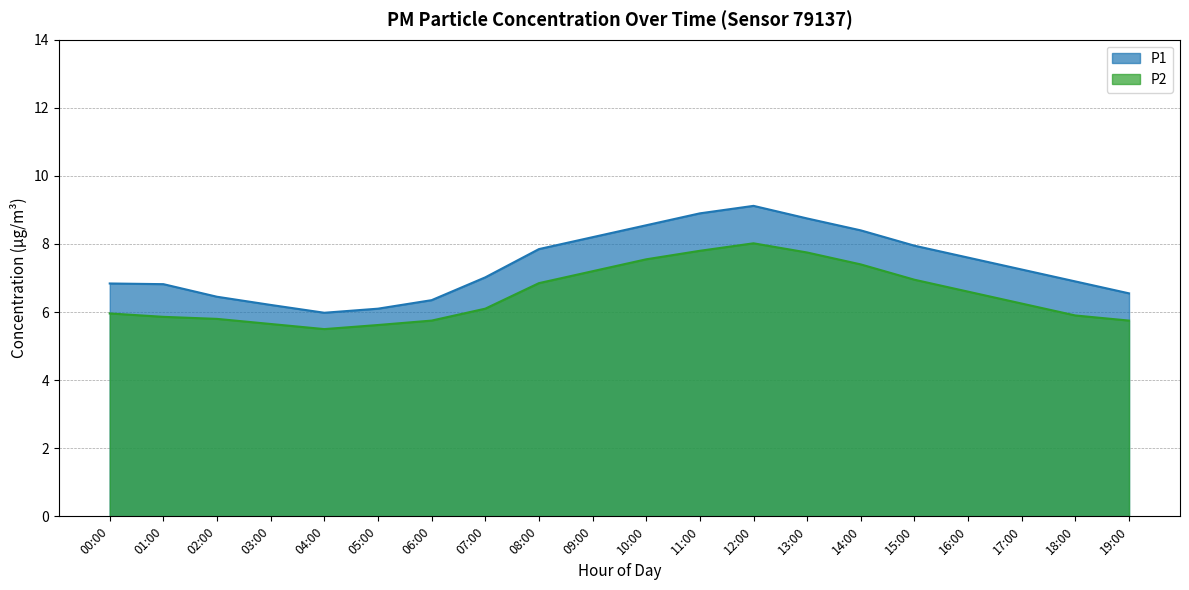

At which category does P1 reach its first local peak?

12:00